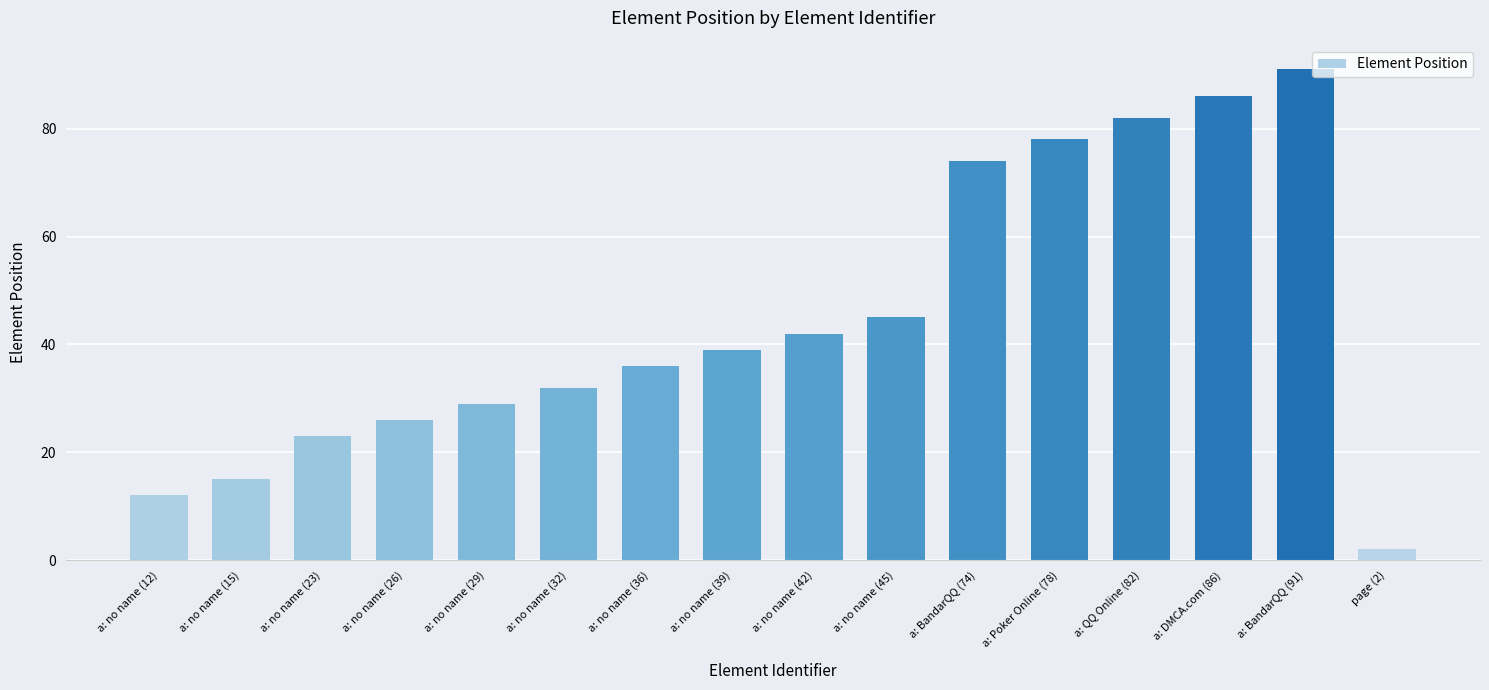

How many categories are shown in the chart?

16